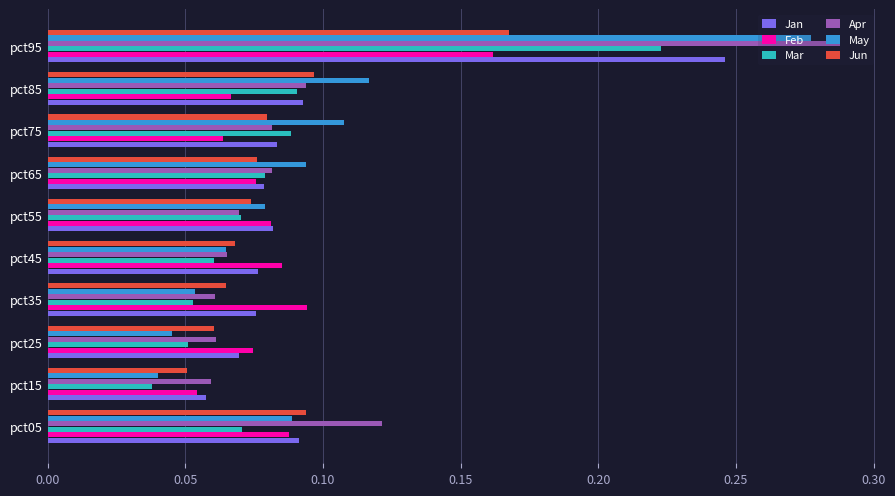

Which series has the largest range (max minus min)?

May